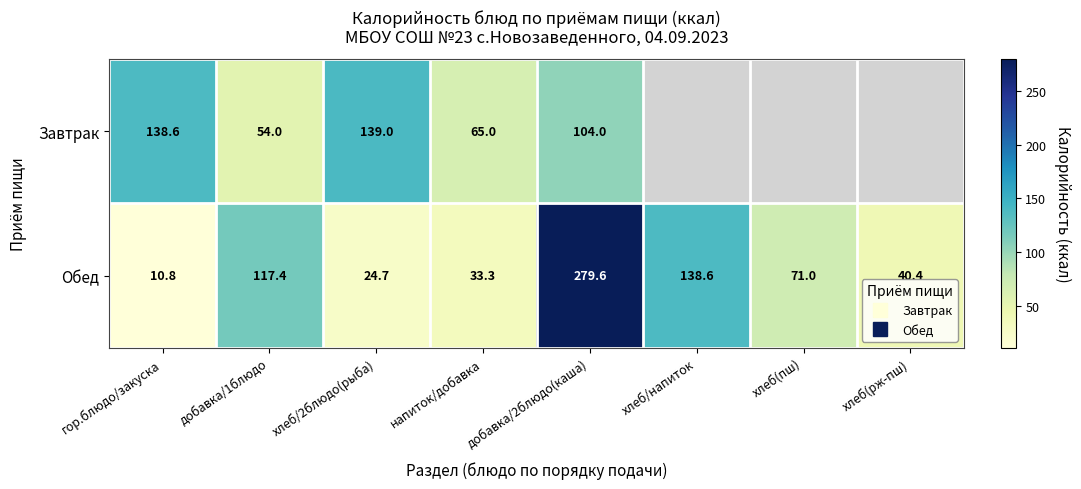

Which has a higher value, гор.блюдо/закуска or добавка/1блюдо?

гор.блюдо/закуска